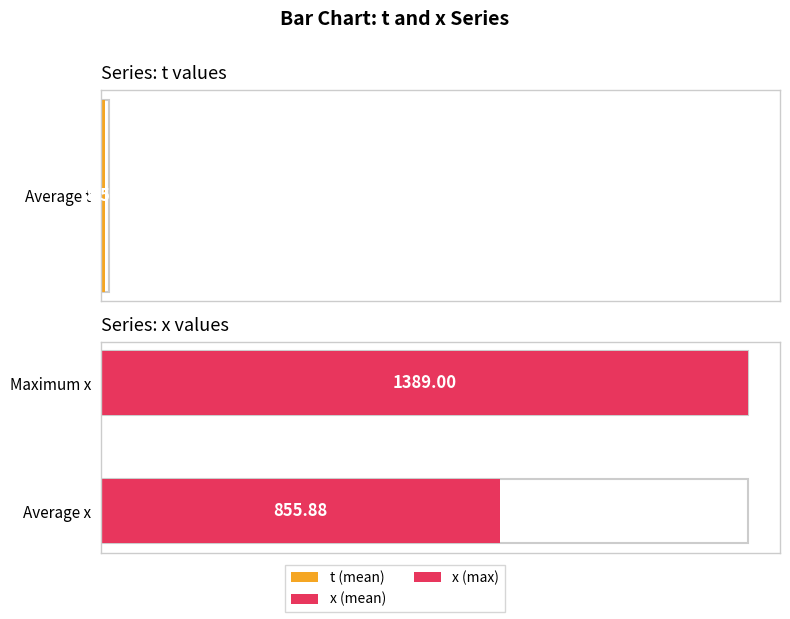

True or false: t has a value of 15 at 432.

True